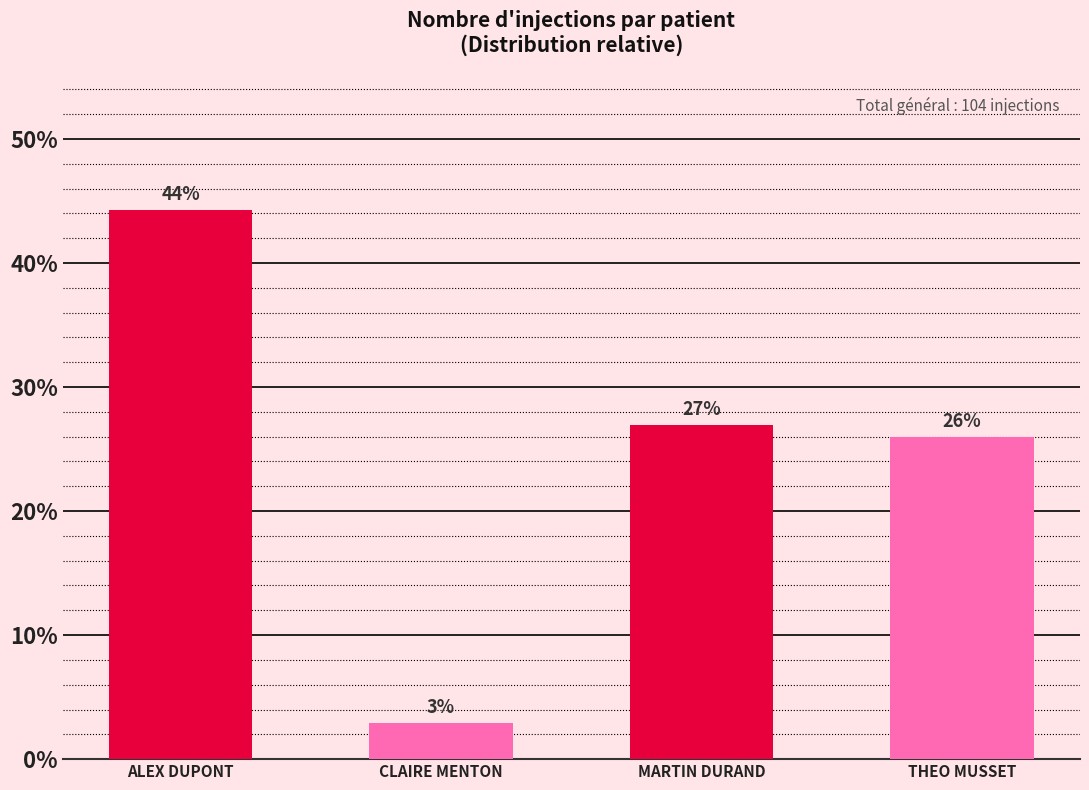

What is the approximate value at ALEX DUPONT?

44.2